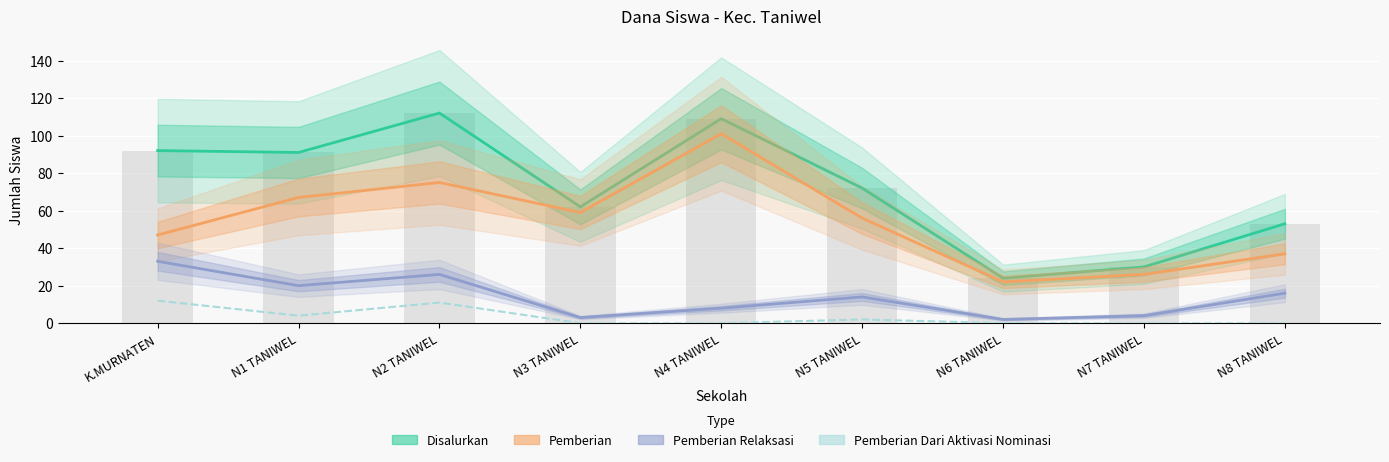

What is the sum of all Pemberian Dari Aktivasi Nominasi values?

29